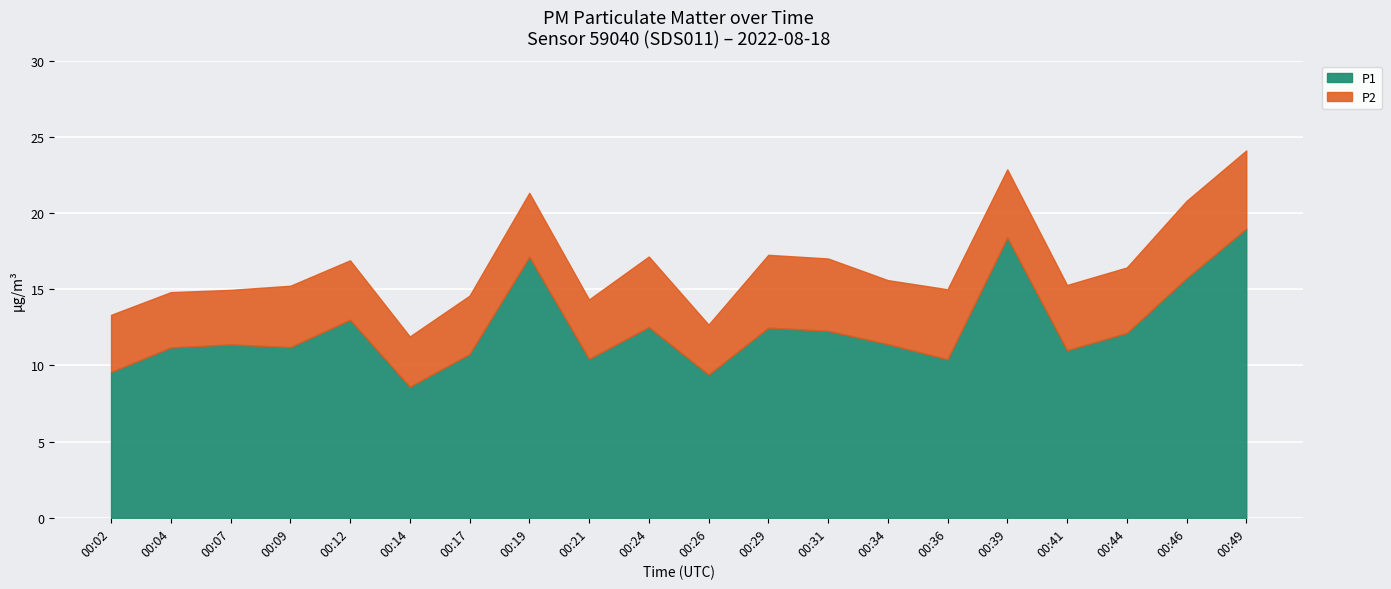

Between 00:41 and 00:46, which series saw the biggest shift?

P1